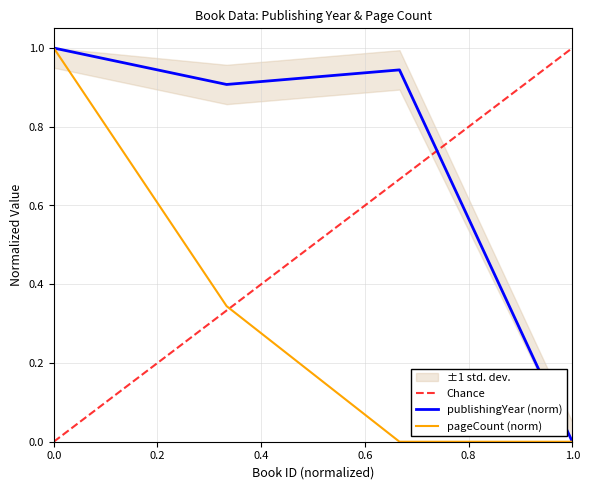

What is the maximum value for publishingYear (norm)?

1.0